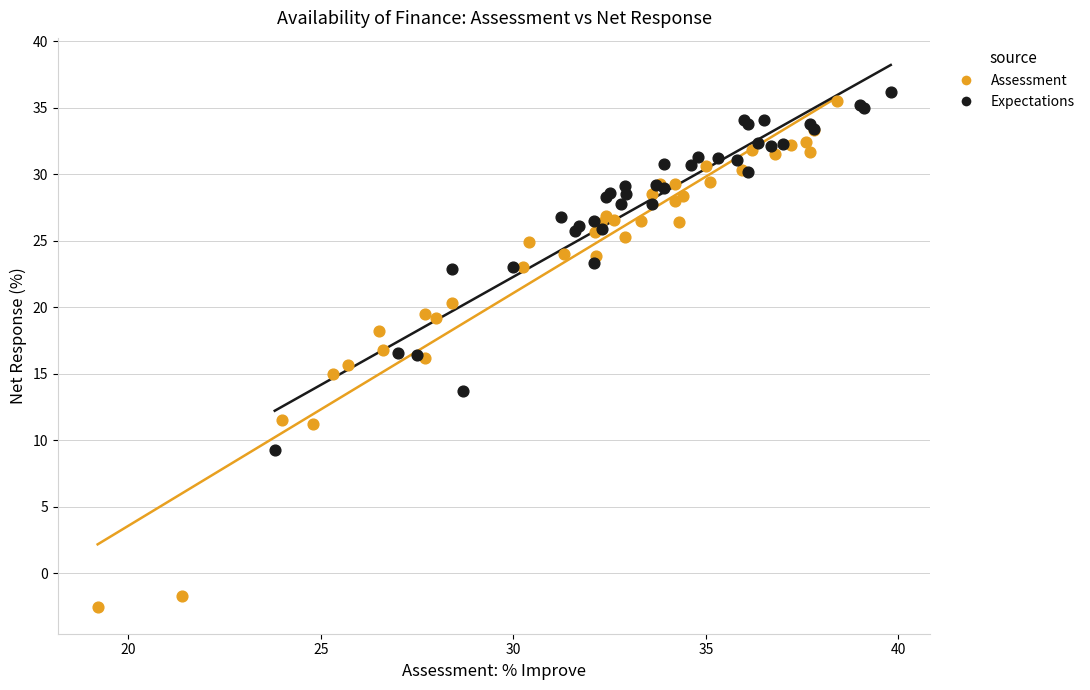

Which series reaches the minimum Y coordinate?

Assessment